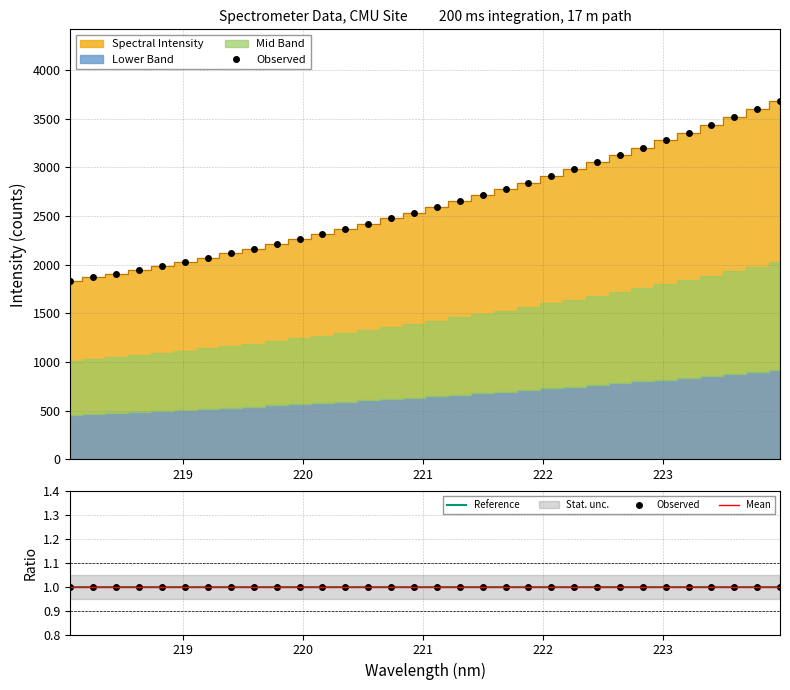

Rank the categories by value from lowest to highest.

218.0596, 218.2508, 218.442, 218.6332, 218.8244, 219.0156, 219.2067, 219.3979, 219.589, 219.7801, 219.9712, 220.1623, 220.3533, 220.5444, 220.7354, 220.9264, 221.1174, 221.3083, 221.4993, 221.6902, 221.8812, 222.0721, 222.263, 222.4538, 222.6447, 222.8355, 223.0264, 223.2172, 223.408, 223.5987, 223.7895, 223.9802